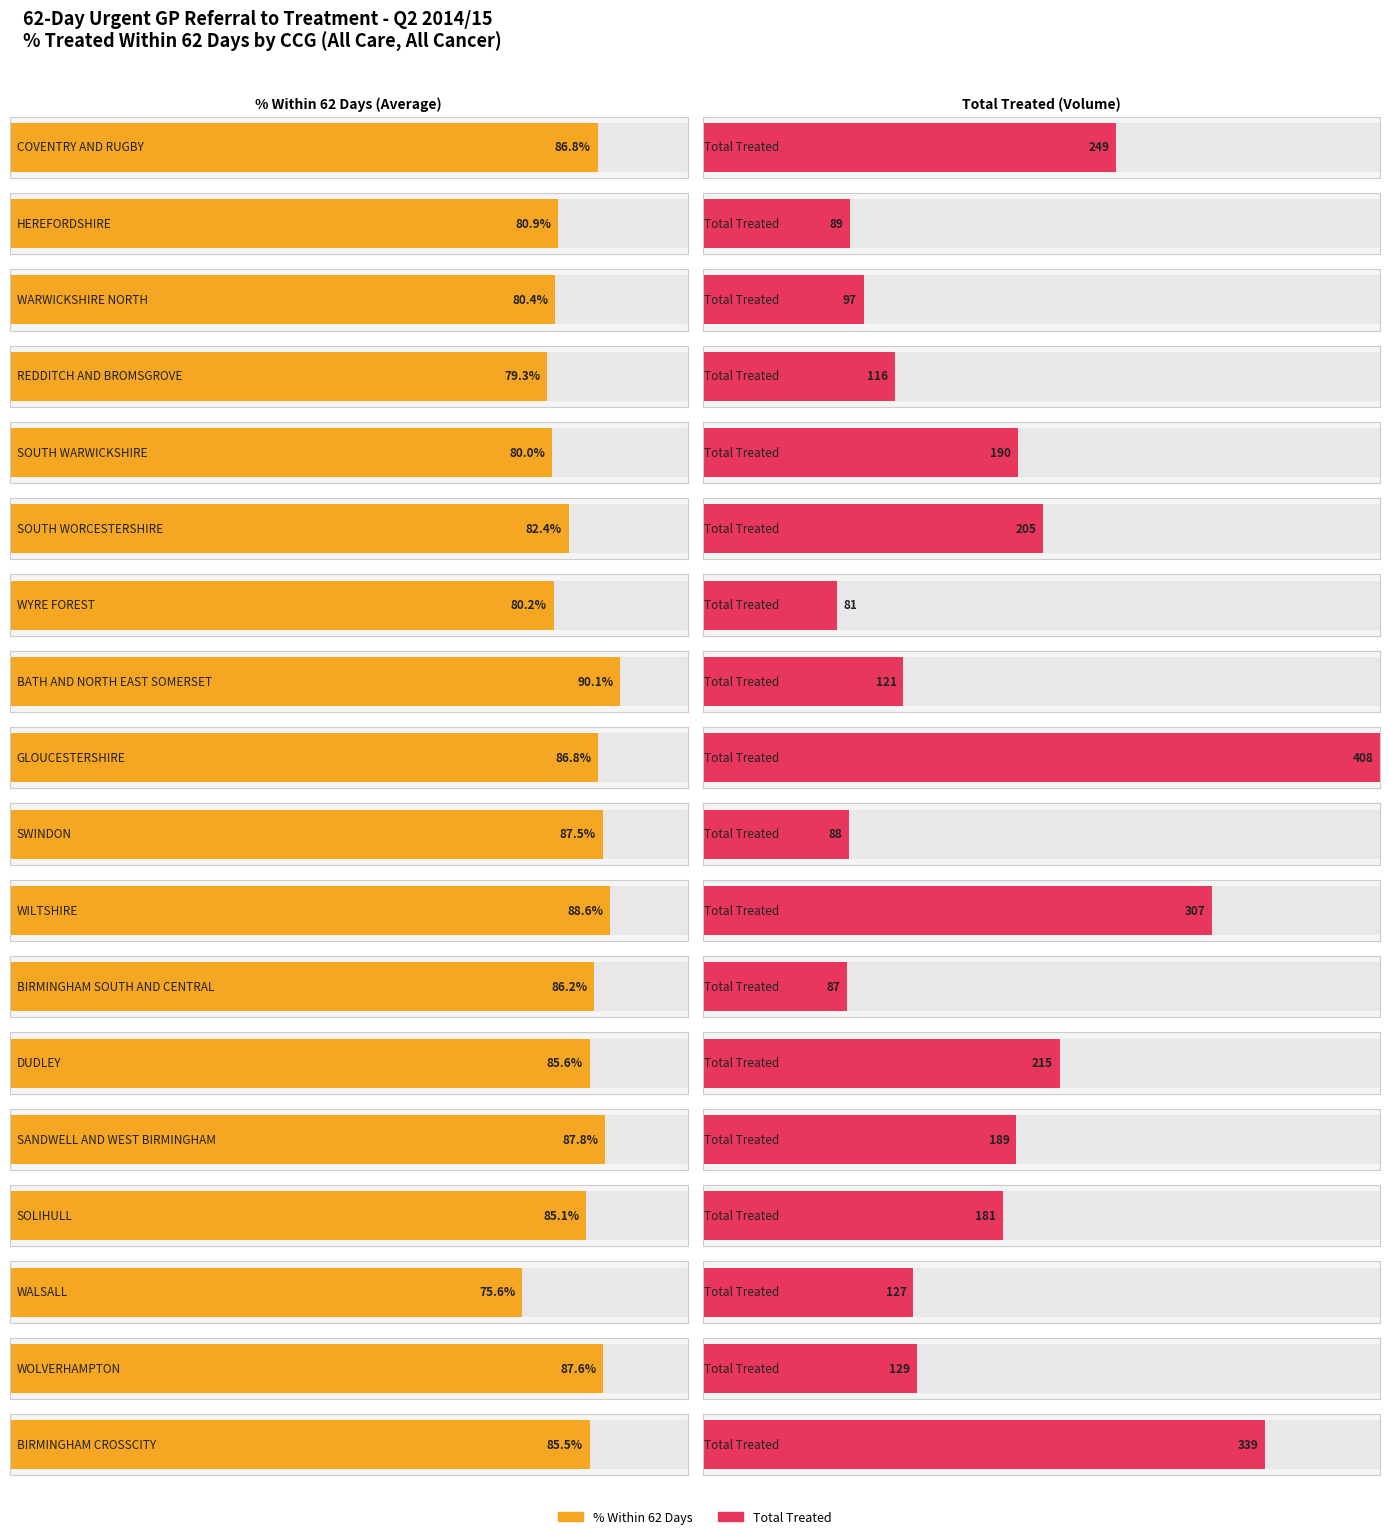

The value of Total Treated at NHS WILTSHIRE CCG is 307.0. True or false?

True